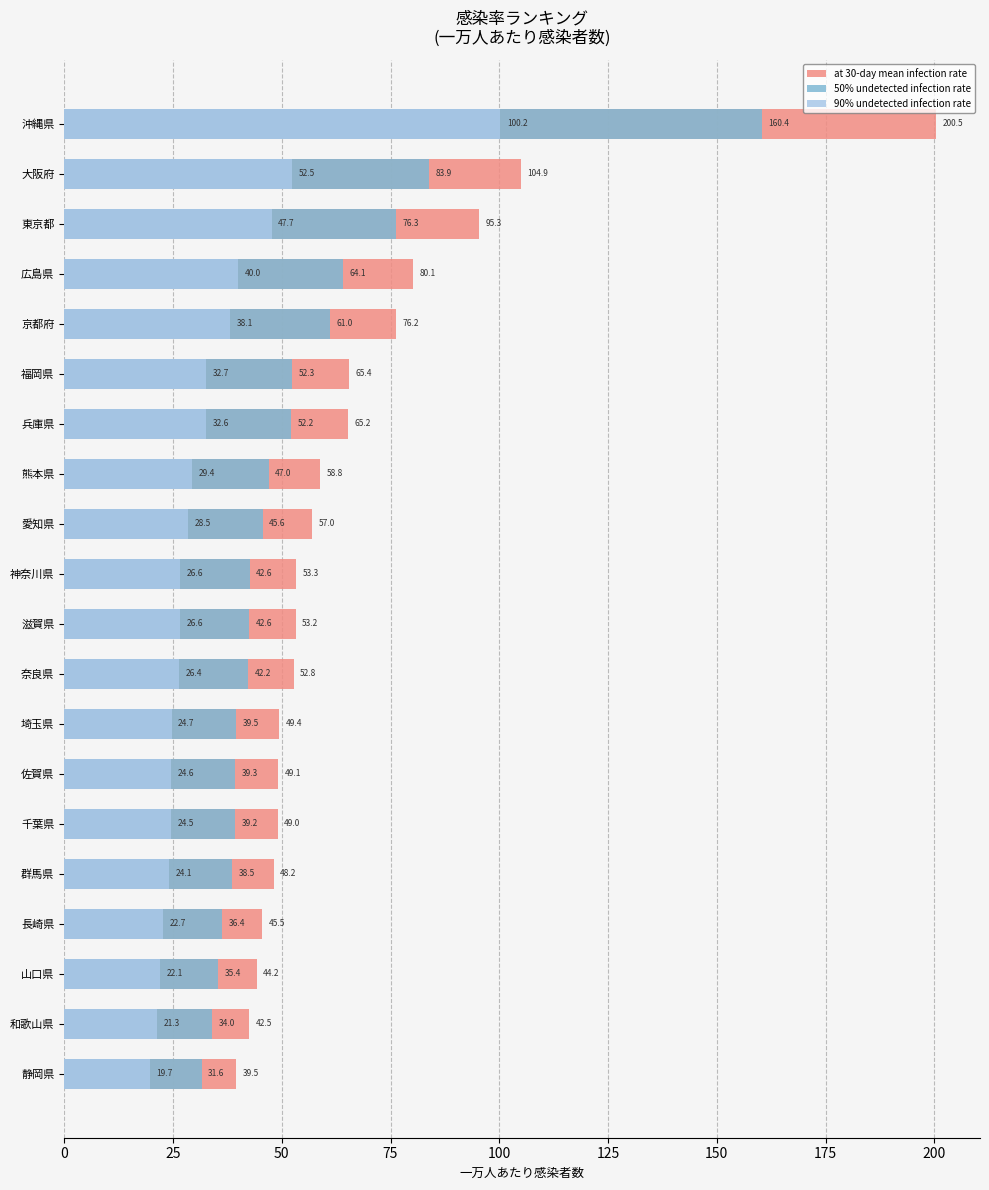

Which series has the largest total across all categories?

at 30-day mean infection rate